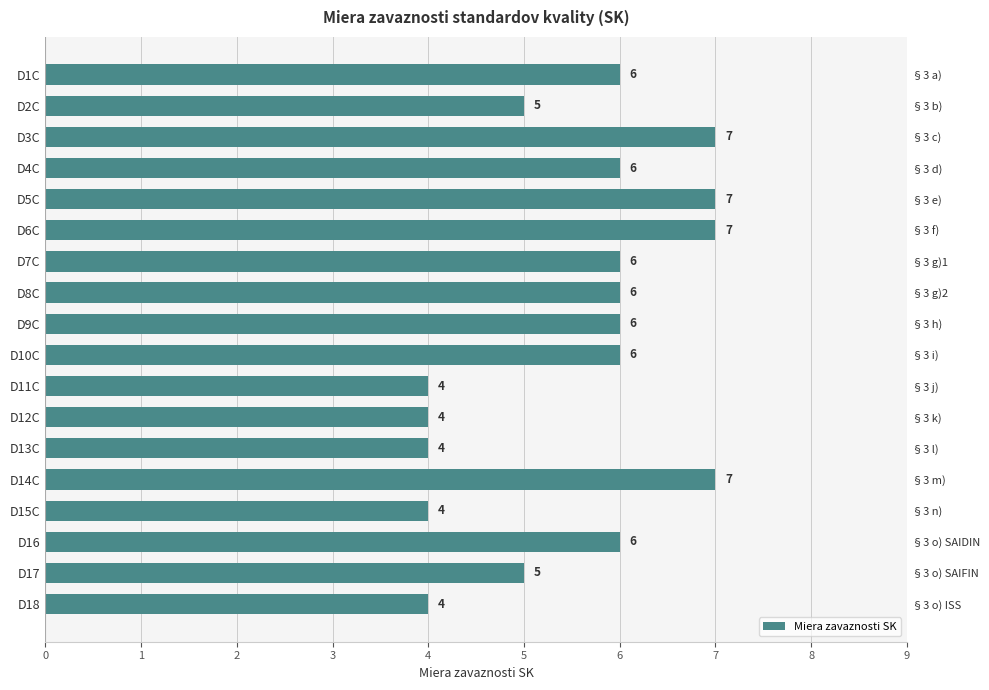

Count the values in the range 4 to 6.

14